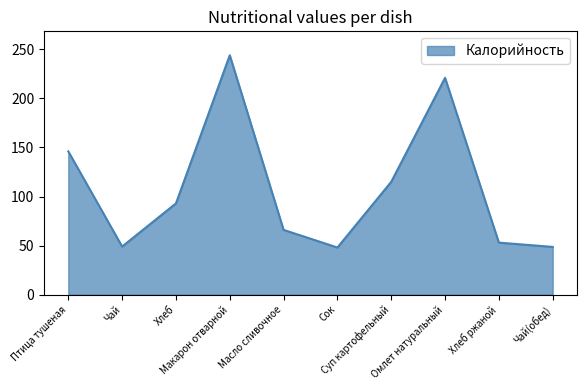

What is the difference between the maximum and minimum values?

196.0